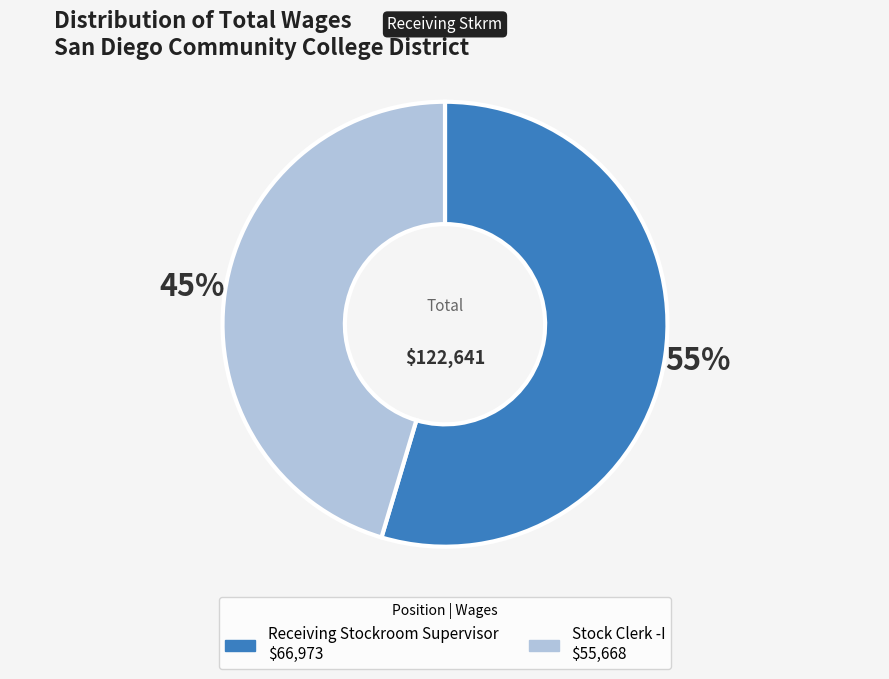

Which category accounts for the majority?

Receiving Stockroom Supervisor